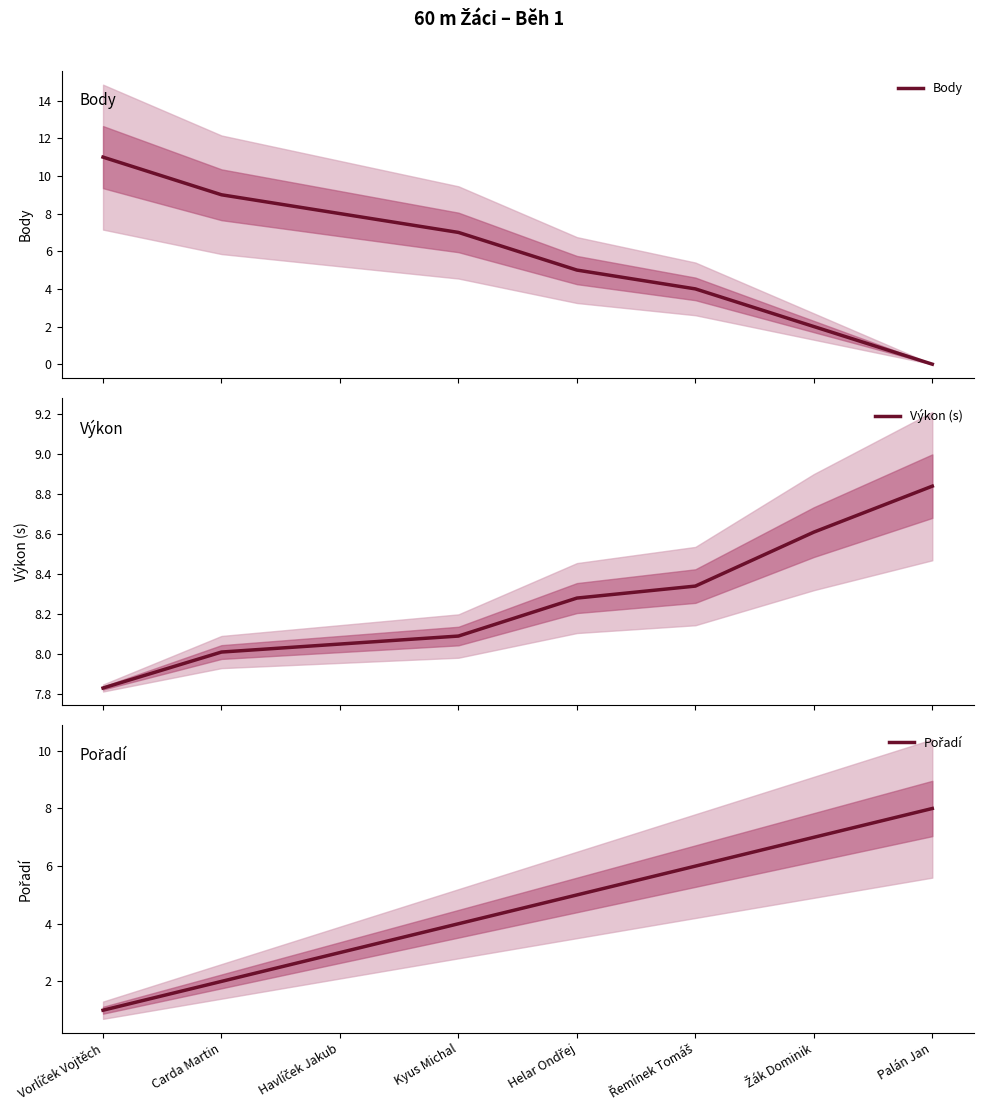

Which series has the widest spread of values?

Body